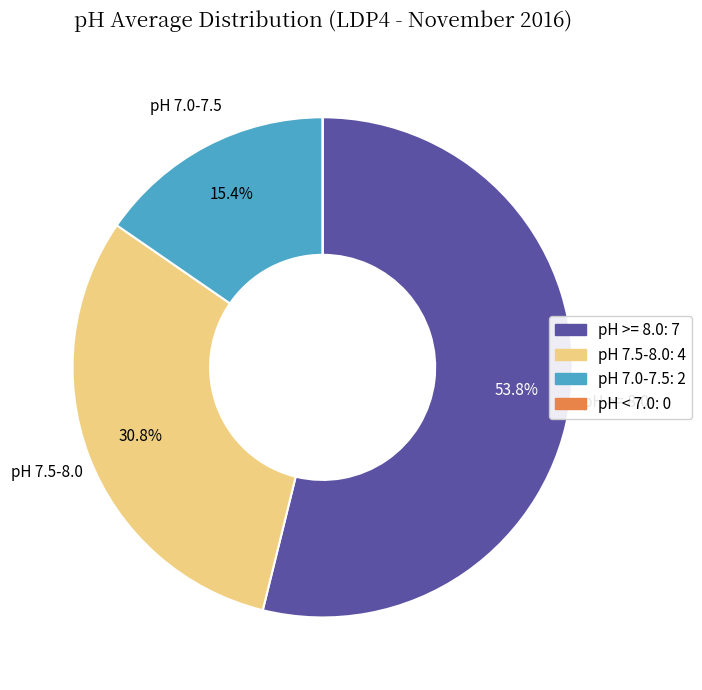

Which slice is the largest?

pH >= 8.0: 7